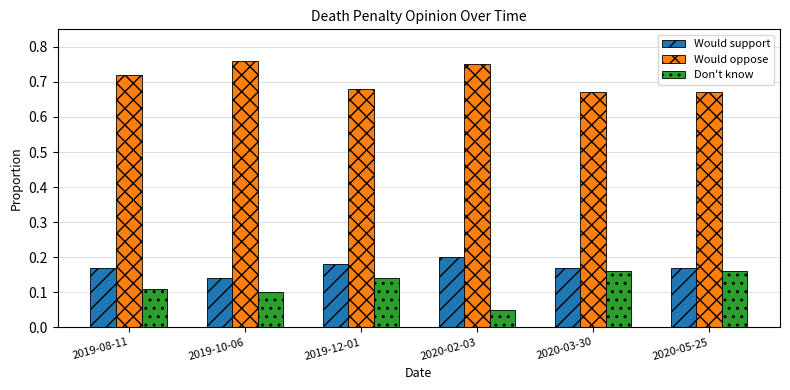

The Don't know series shows 0.2 at 2020-05-25. True or false?

True